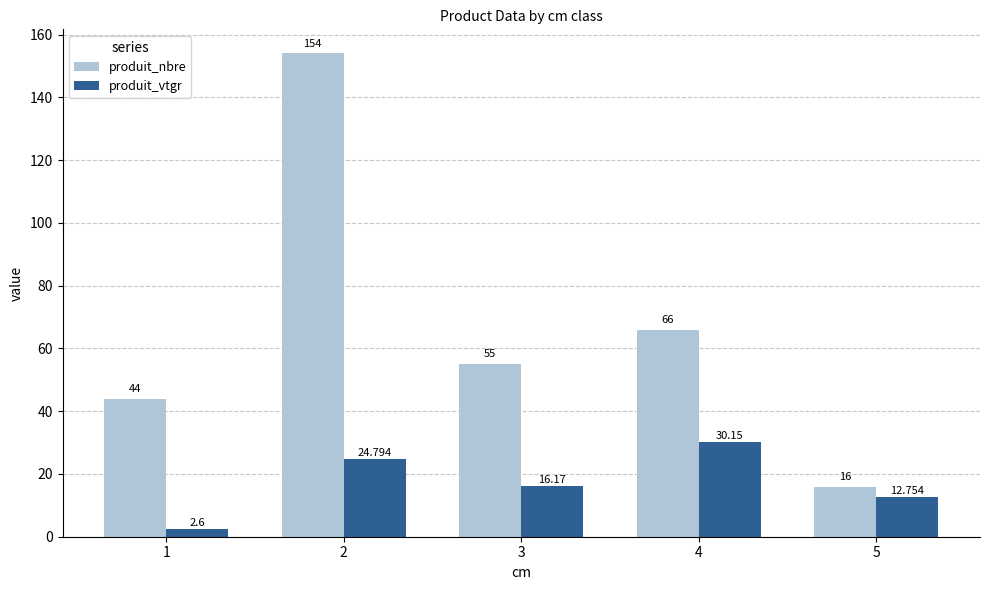

How many bars are there in total?

10